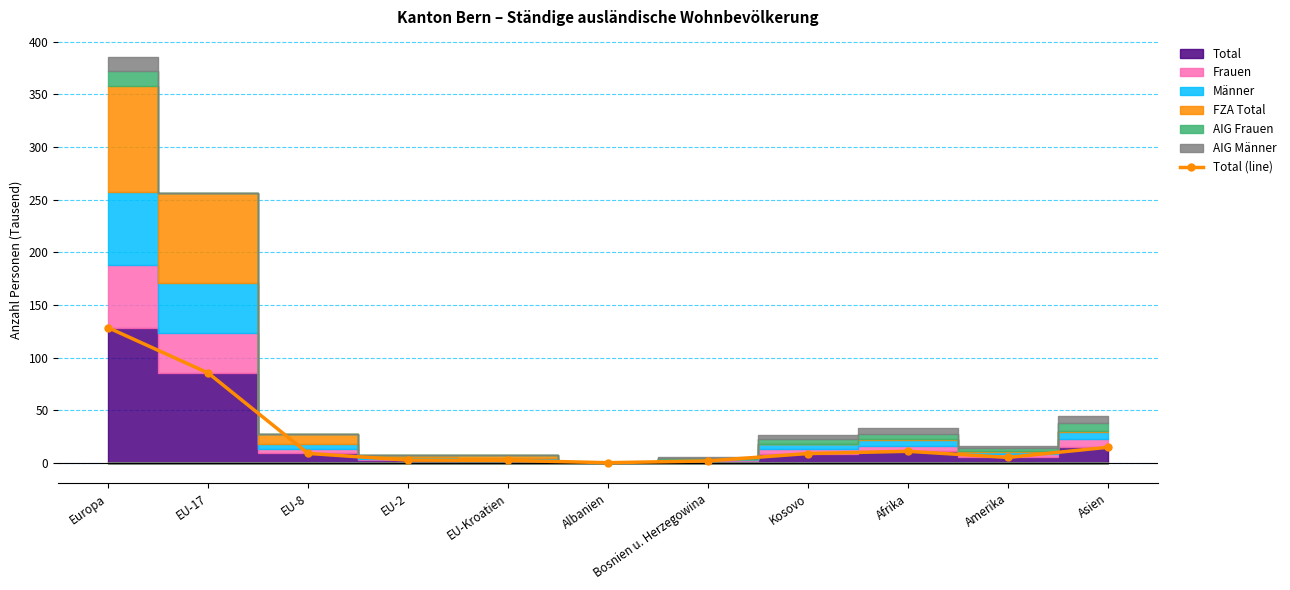

Which label corresponds to the smallest value in the chart?

Albanien